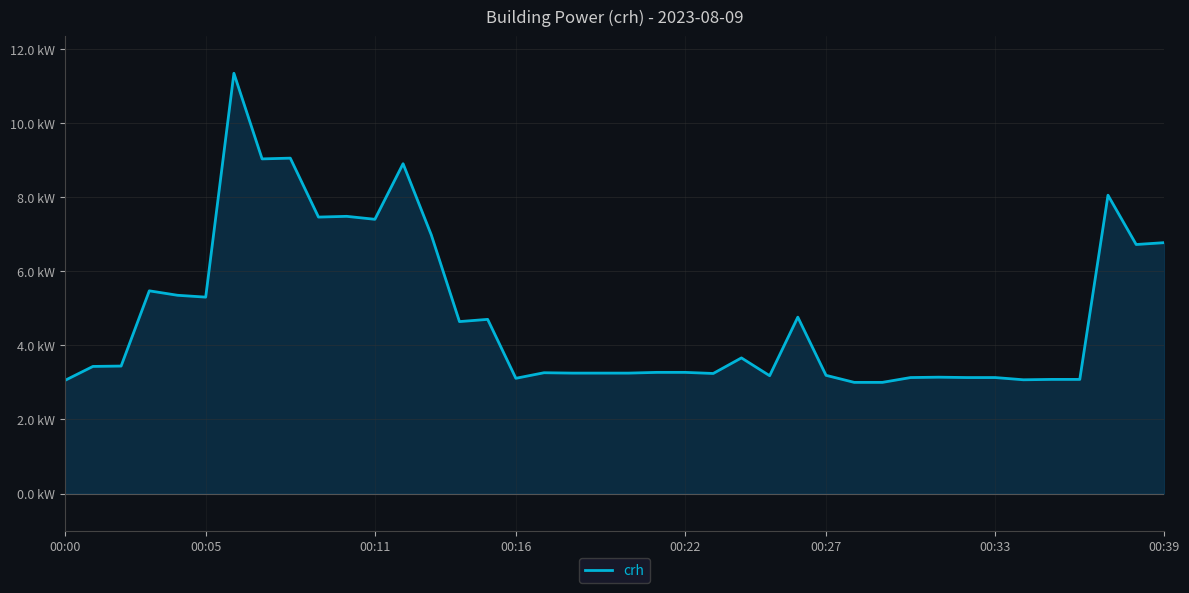

What is the label of the 1st point from the right?

00:39